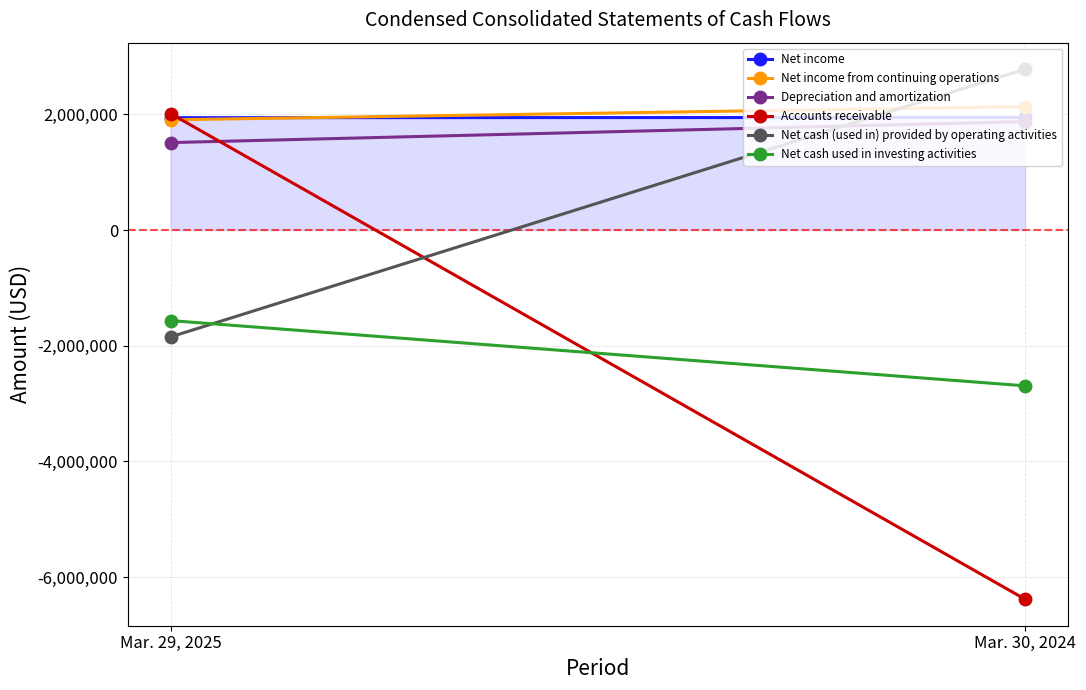

Count the Net income values in the range 1943689 to 1947572.

2